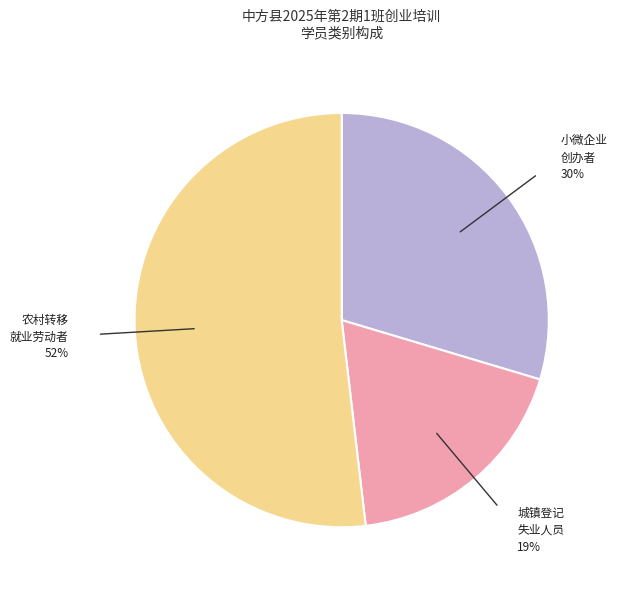

To the nearest percent, what is the average slice percentage?

33%